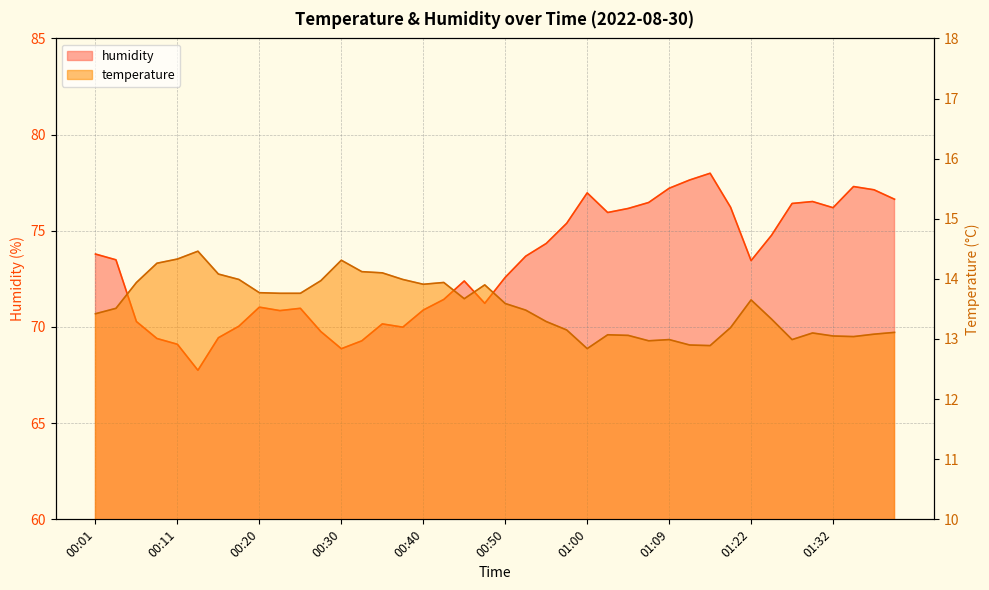

How many interior local peaks does the humidity series have?

8